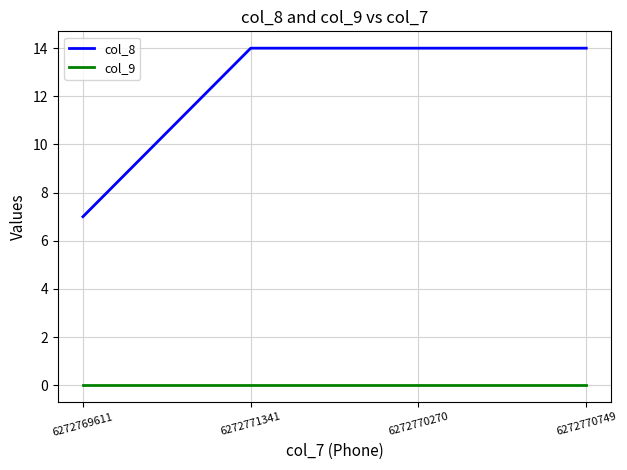

Reading left to right, what are all the values shown in this chart?

col_8: 7	14	14	14
col_9: 0	0	0	0